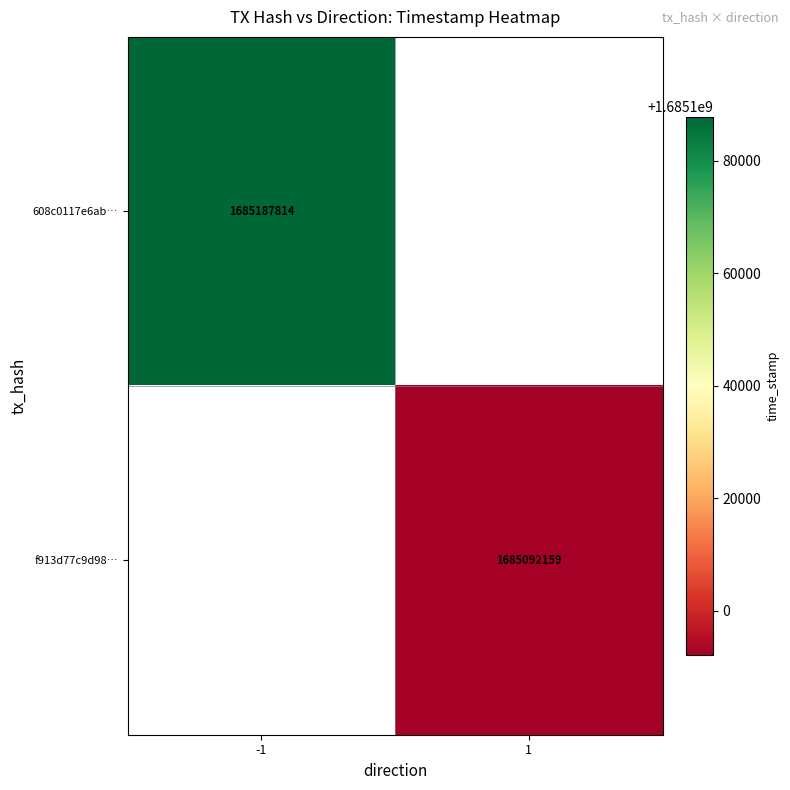

The f913d77c9d98… series shows 2708655133 at 1. True or false?

False